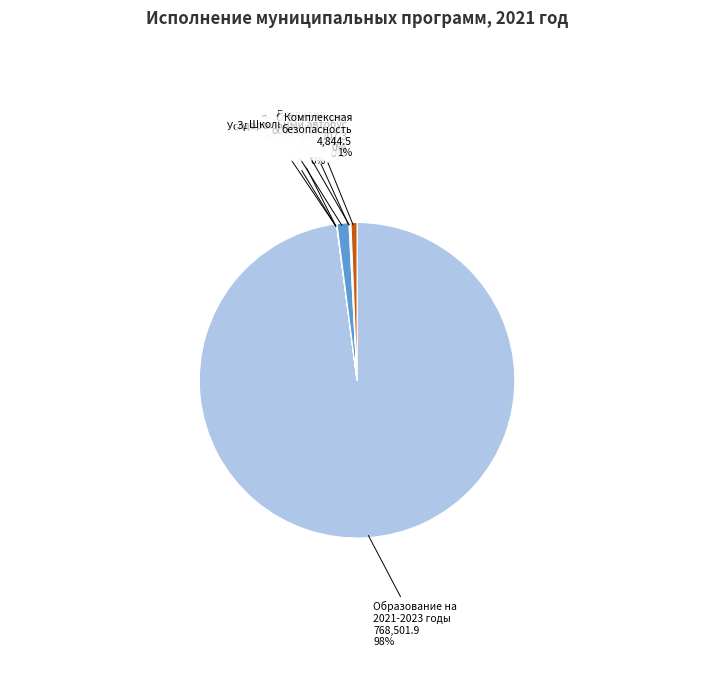

To the nearest percent, what is the average slice percentage?

12%